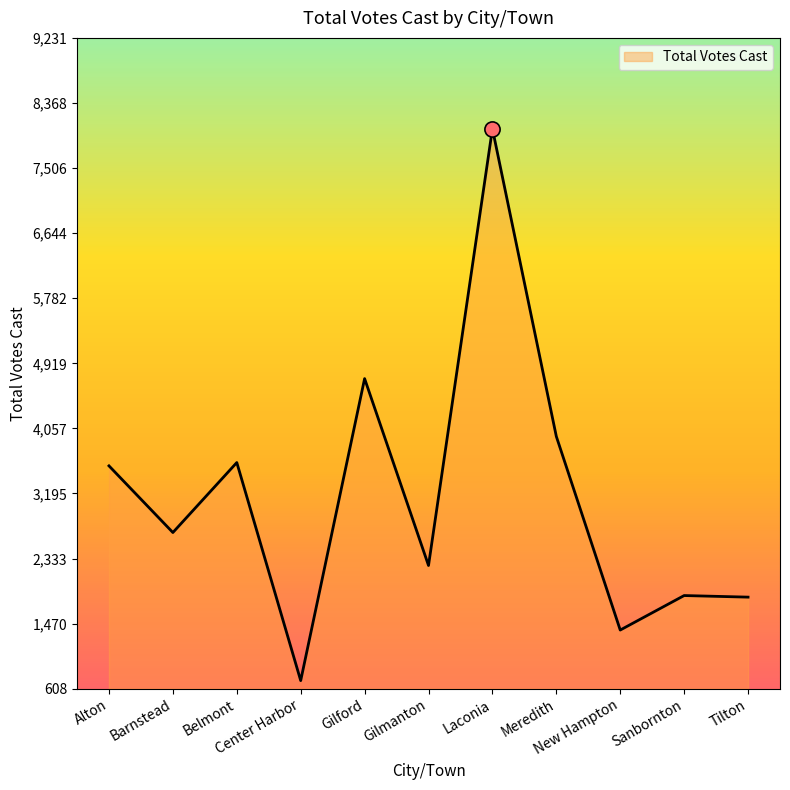

Approximately how many times larger is the value at Gilmanton compared to Tilton?

1.2